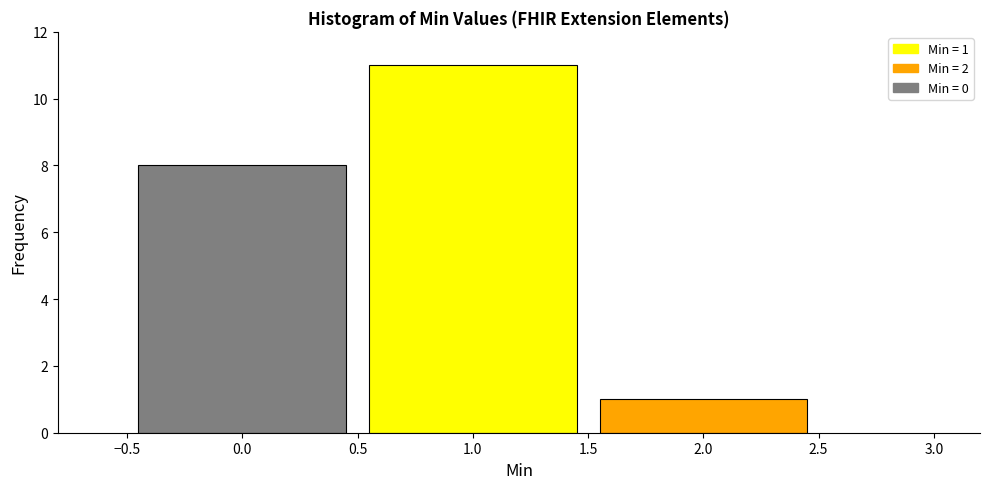

Which range on the x-axis has the tallest bar?

0.5 to 1.5